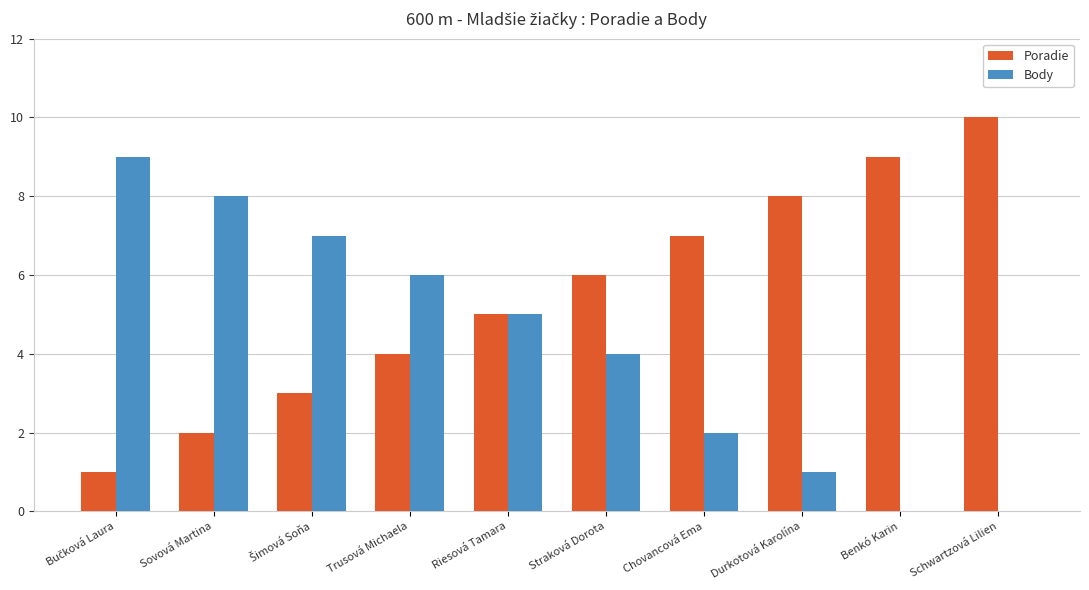

At which label does Poradie reach its peak?

Schwartzová Lilien